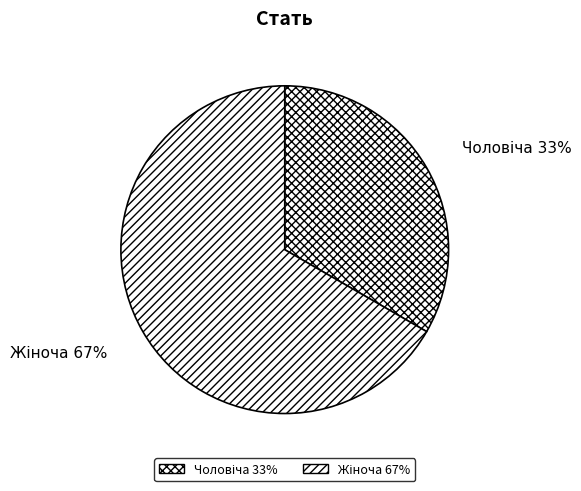

Is there a majority slice in this chart?

Yes